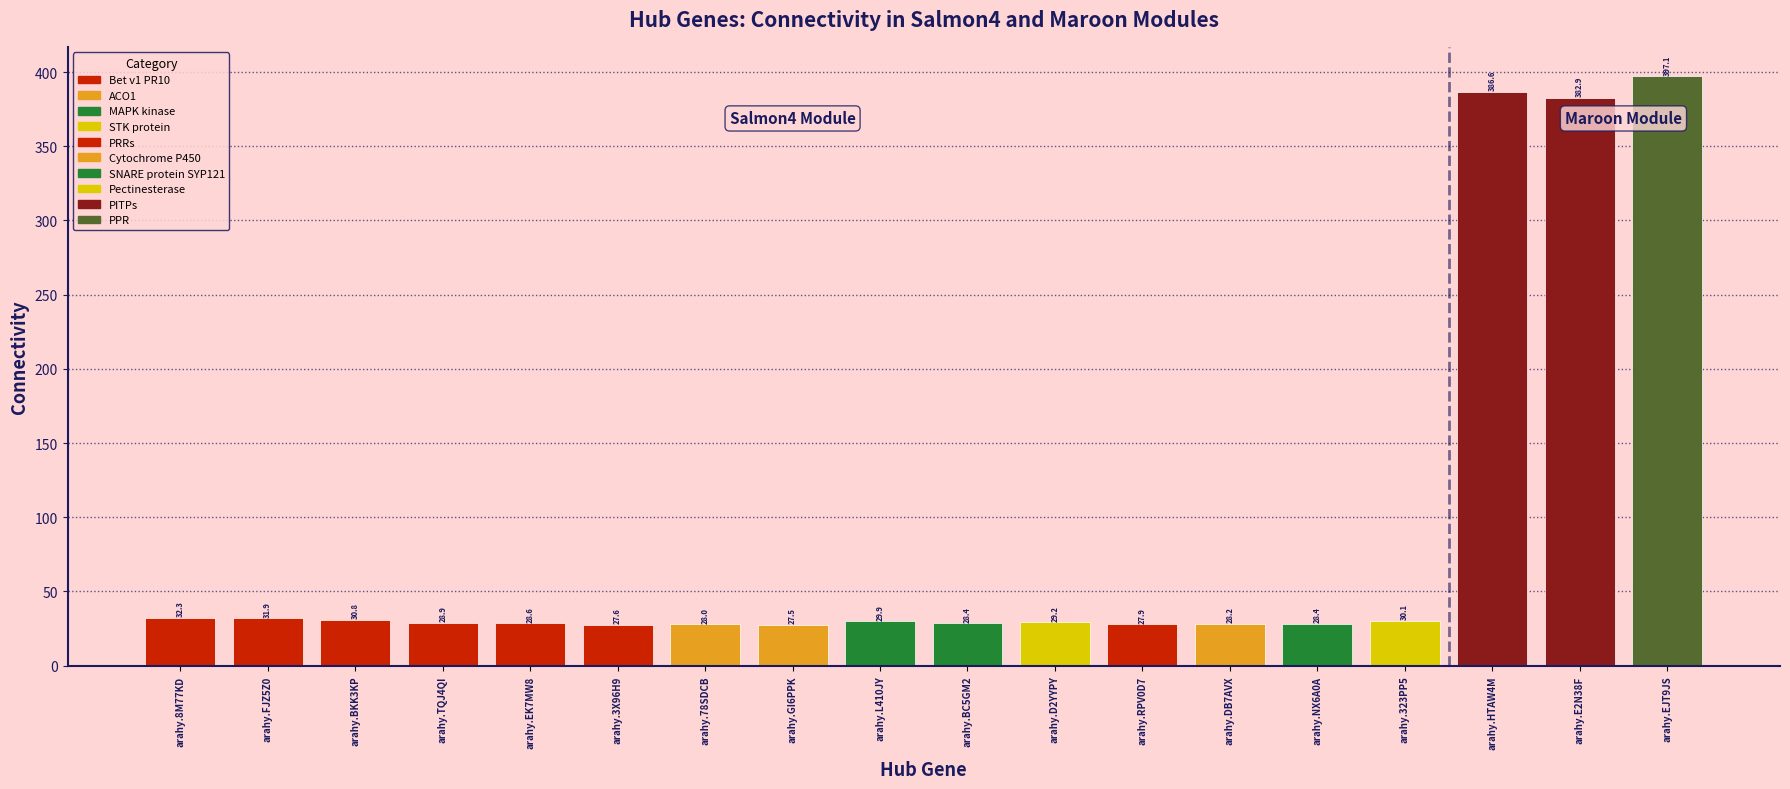

What is the label of the 7th bar from the right?

arahy.RPV0D7